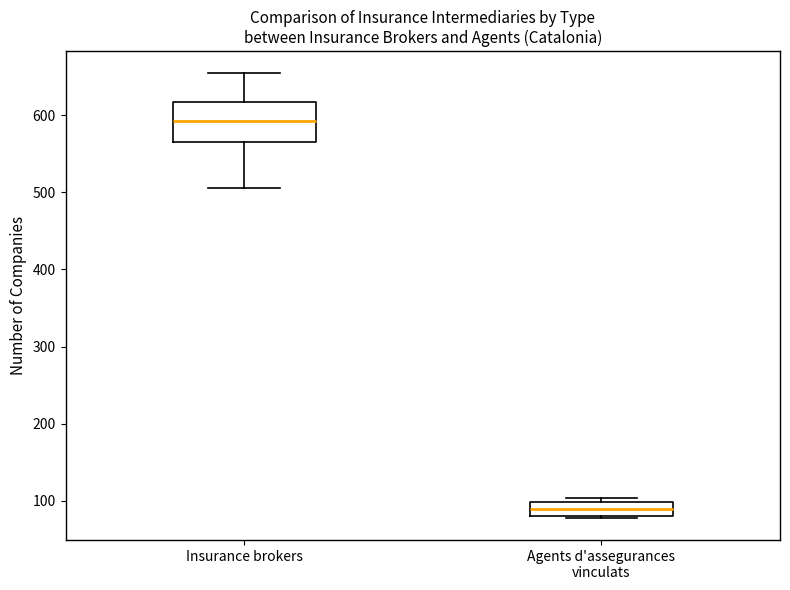

Comparing the boxes themselves (not the whiskers), which one is the tallest?

Insurance brokers